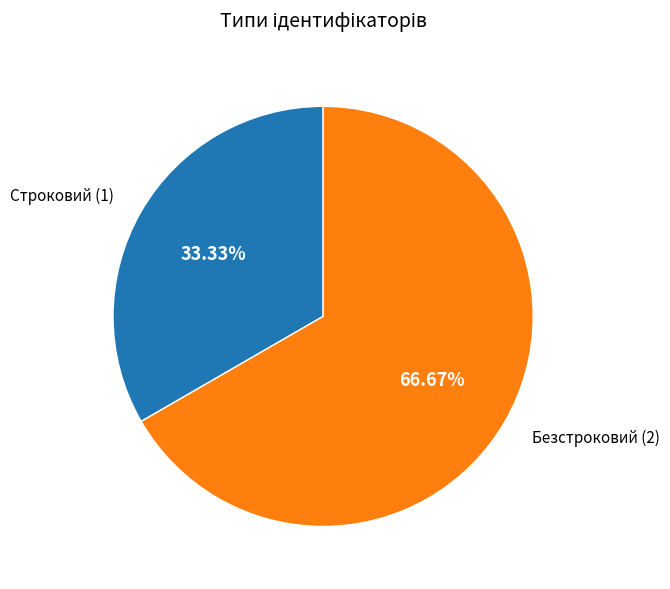

Is there any slice that represents more than half of the pie?

Yes